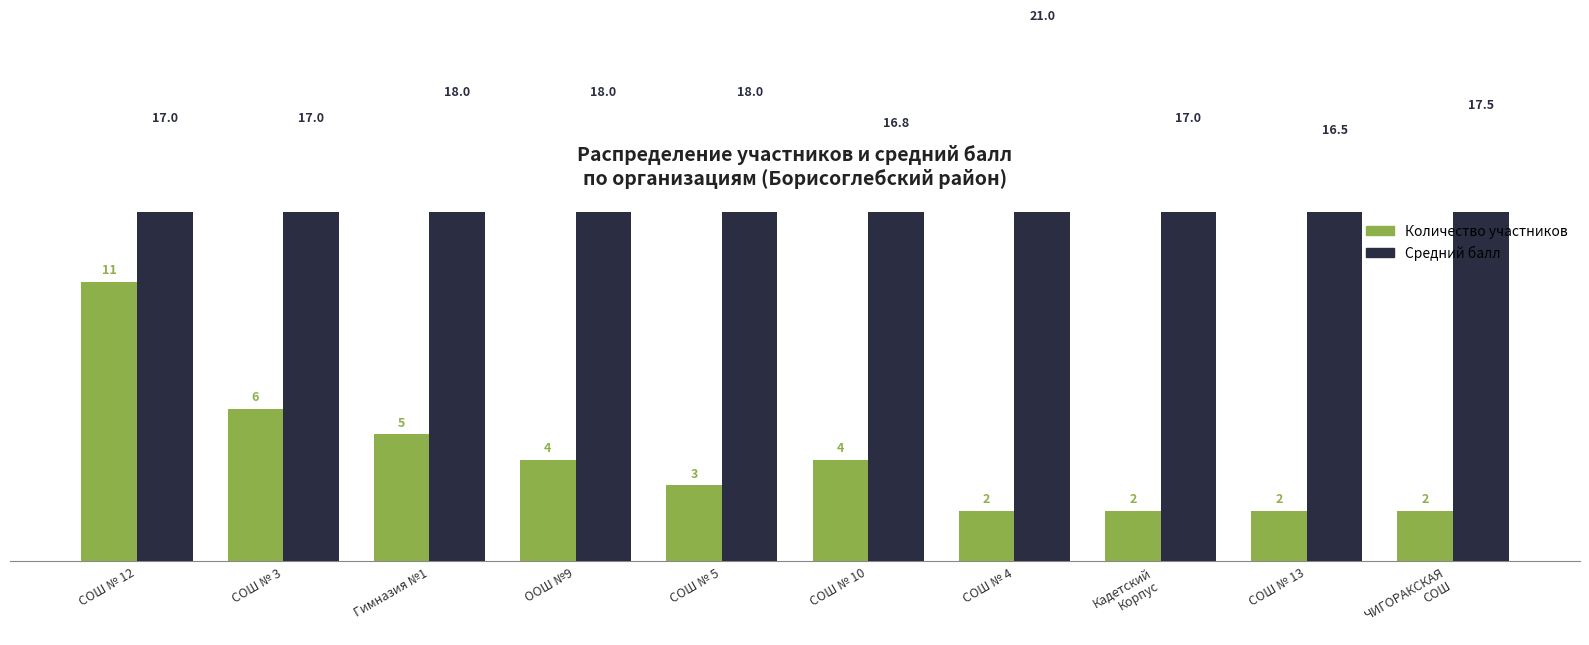

What is the minimum value shown in the chart?

2.0